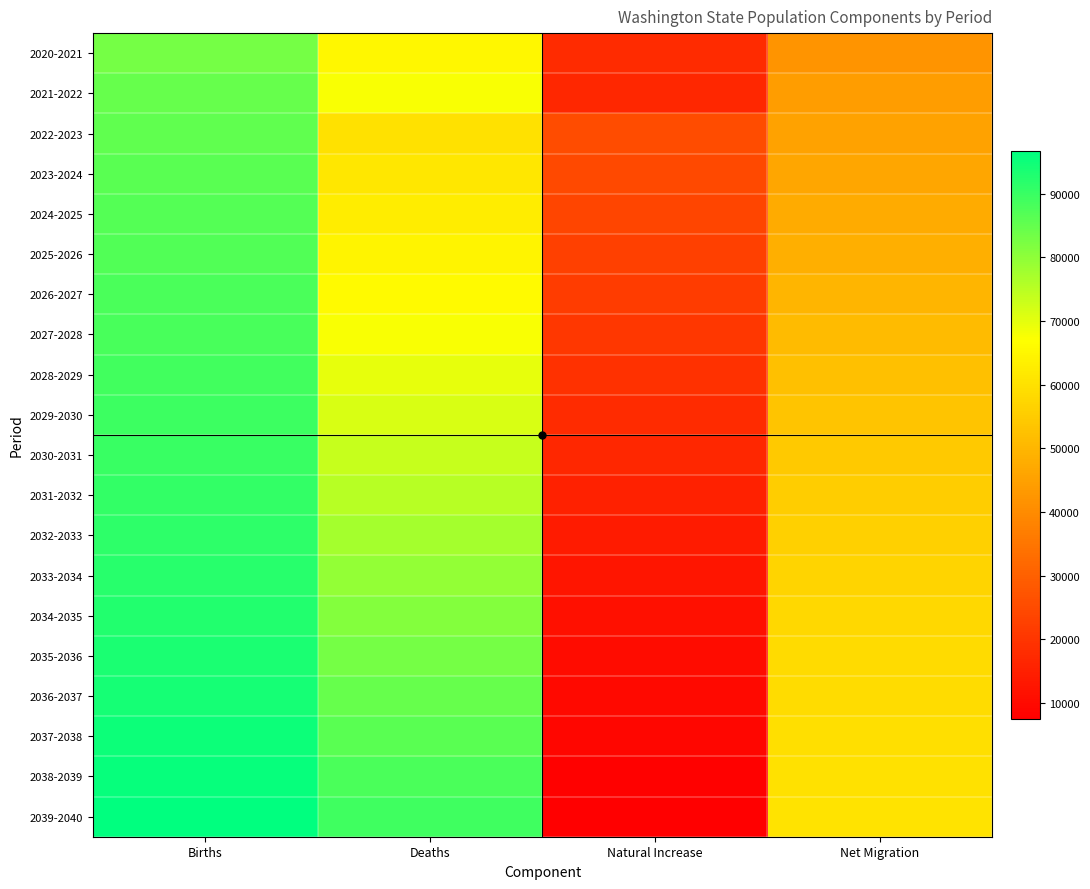

What is the difference between the highest and lowest values at Births?

13879